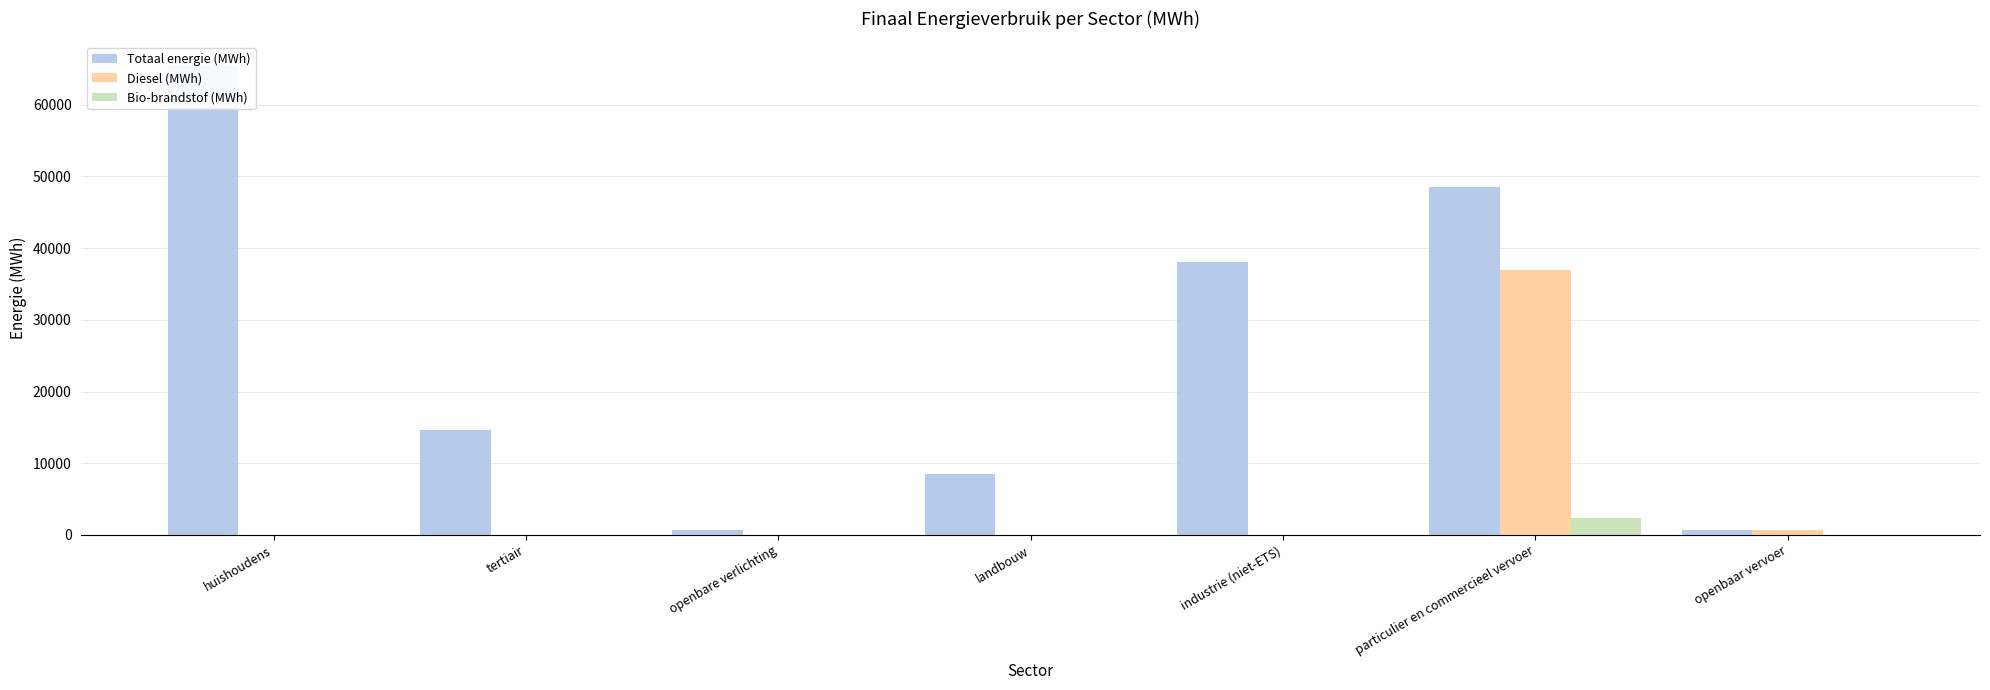

Which series has the largest range (max minus min)?

Totaal energie (MWh)